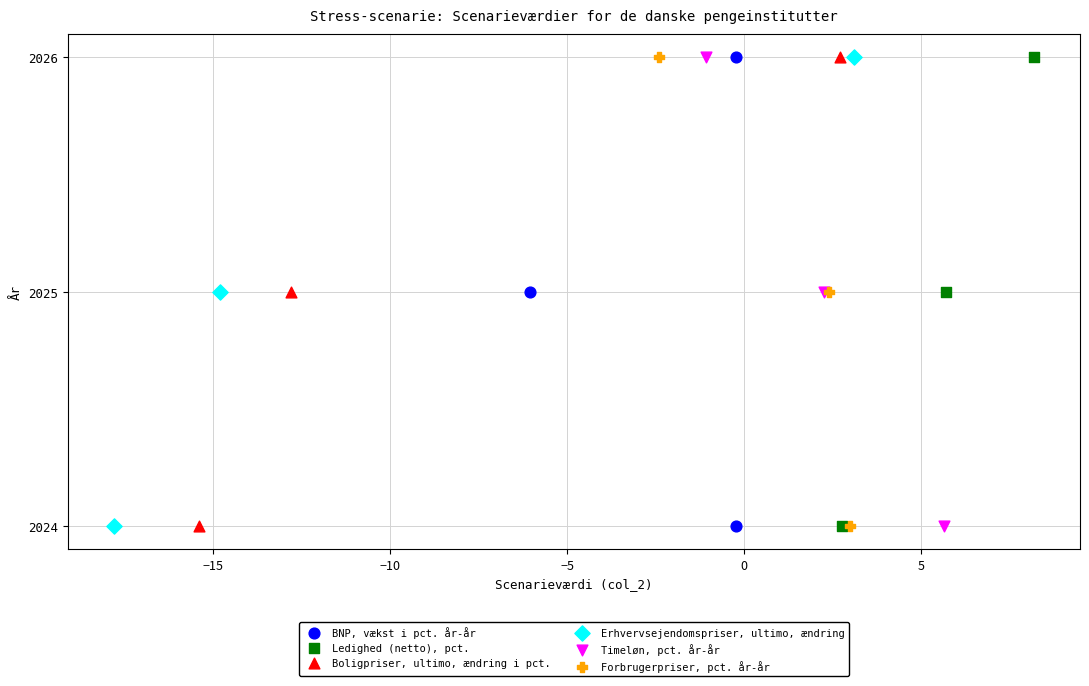

What are all the series names shown in the legend?

BNP, vækst i pct. år-år, Ledighed (netto), pct., Boligpriser, ultimo, ændring i pct., Erhvervsejendomspriser, ultimo, ændring, Timeløn, pct. år-år, Forbrugerpriser, pct. år-år